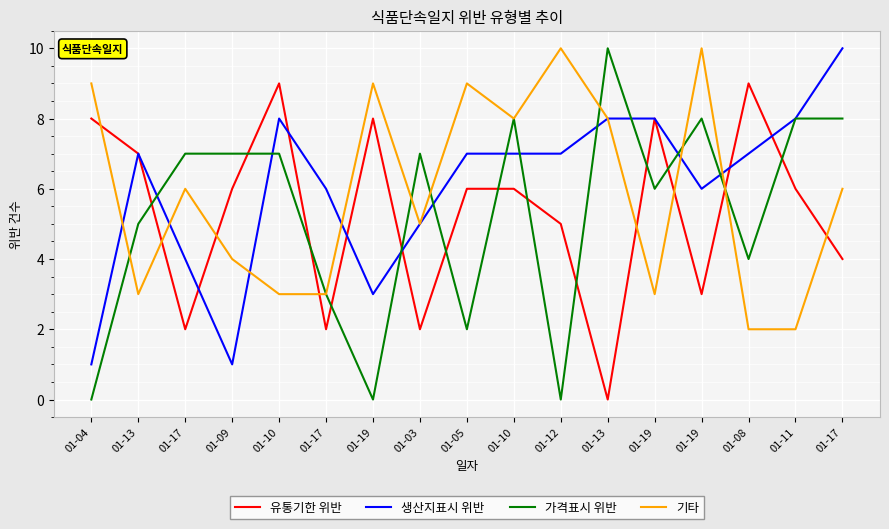

Which series has the largest total across all categories?

생산지표시 위반